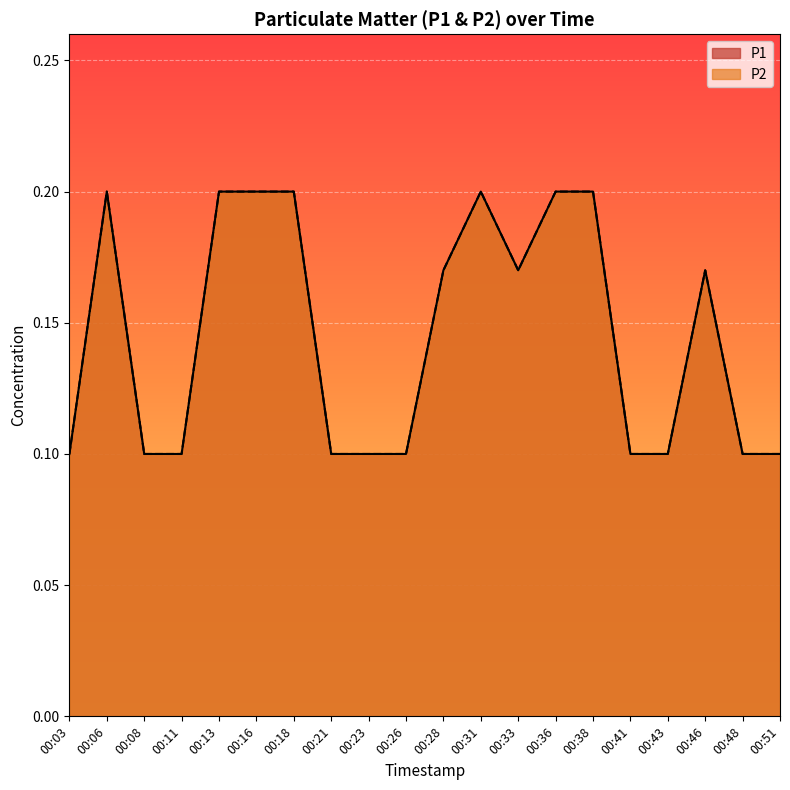

Reading left to right, list all the values displayed in this chart.

P1: 0.1	0.2	0.1	0.1	0.2	0.2	0.2	0.1	0.1	0.1	0.2	0.2	0.2	0.2	0.2	0.1	0.1	0.2	0.1	0.1
P2: 0.1	0.2	0.1	0.1	0.2	0.2	0.2	0.1	0.1	0.1	0.2	0.2	0.2	0.2	0.2	0.1	0.1	0.2	0.1	0.1